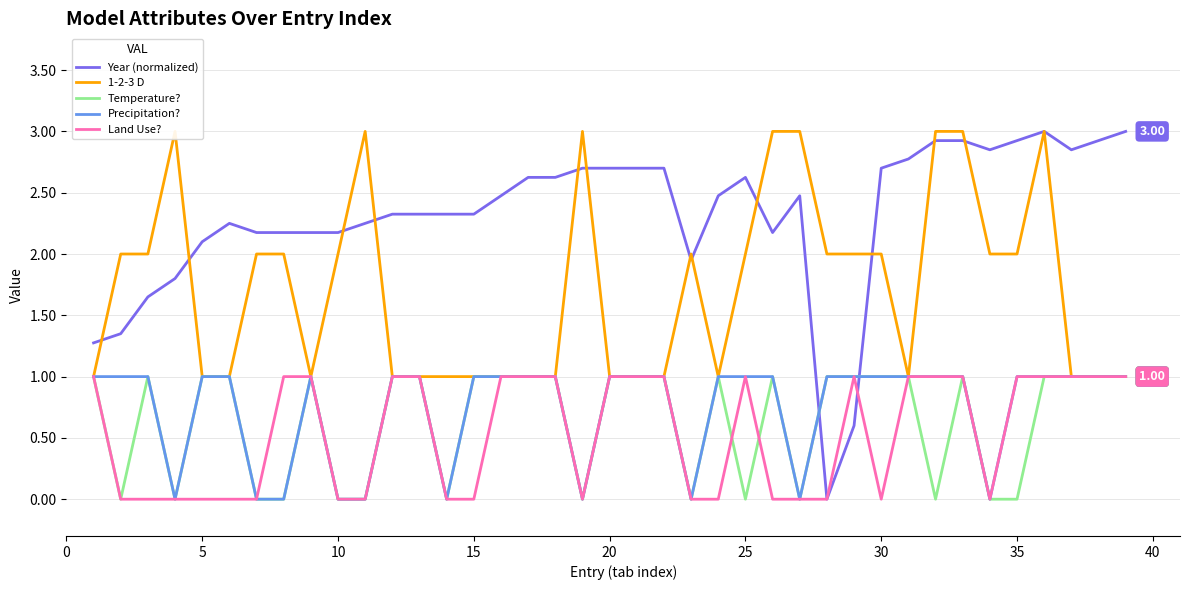

What is the average value of the Temperature? series?

0.6